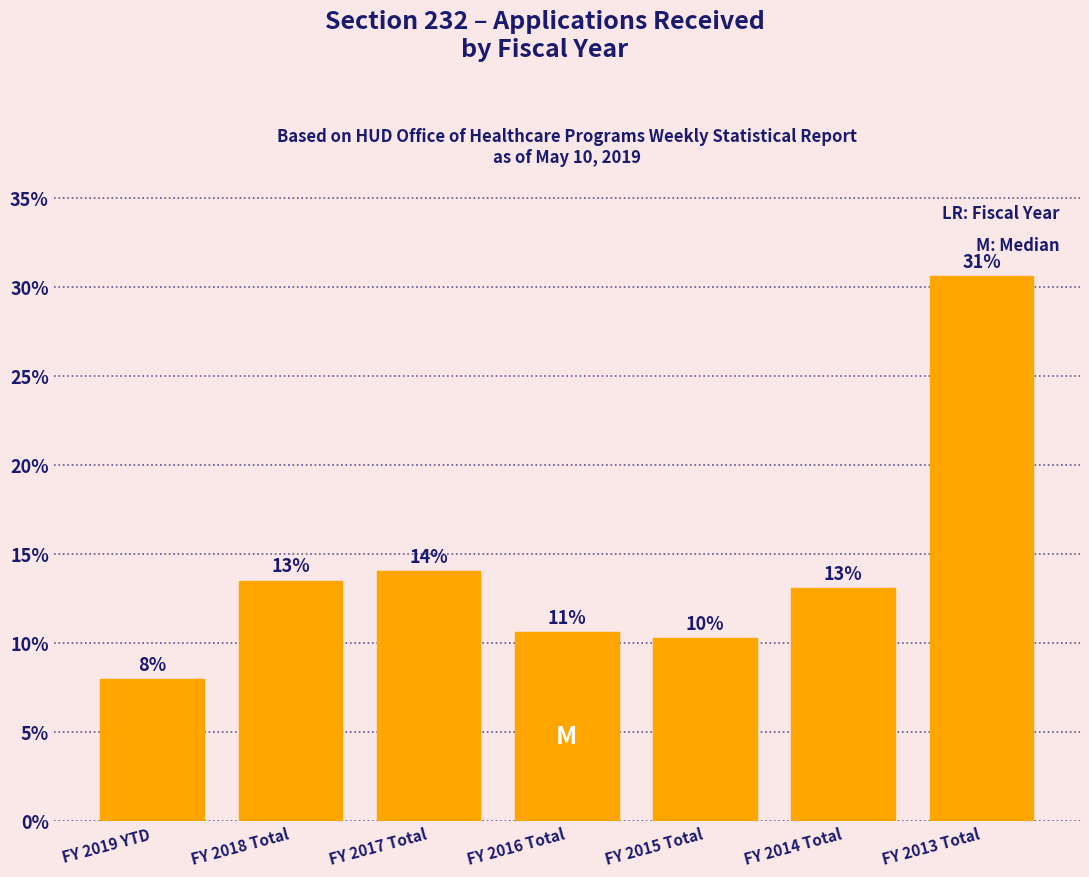

How many bars are there in total?

7